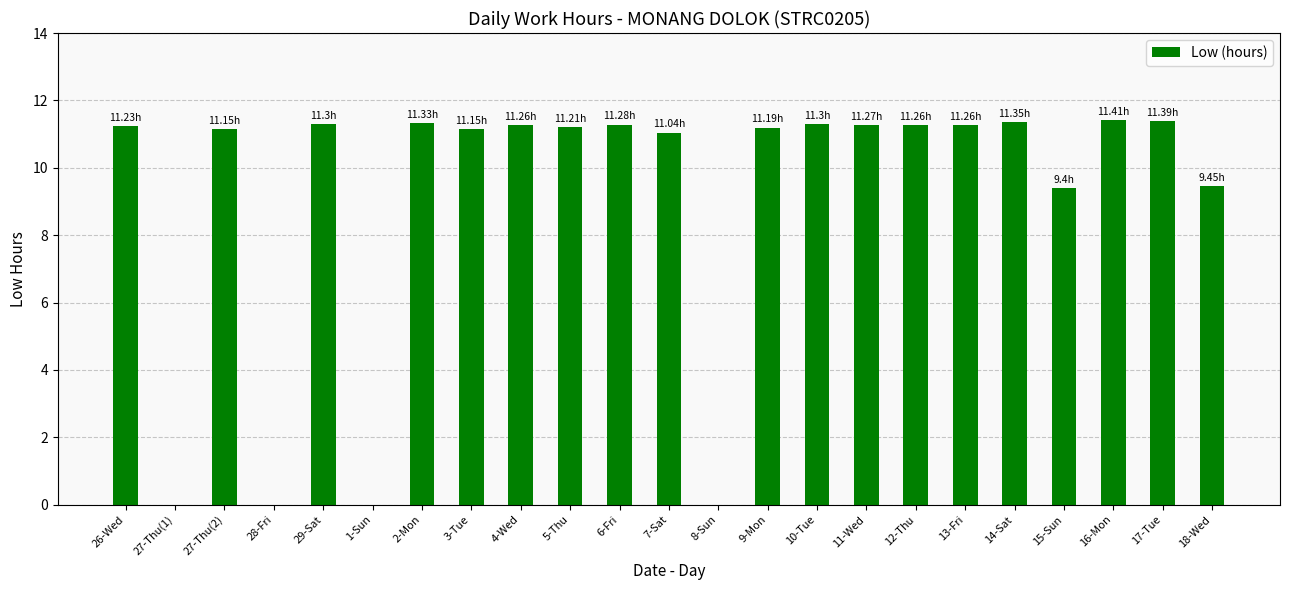

What is the sum of all values?

210.2